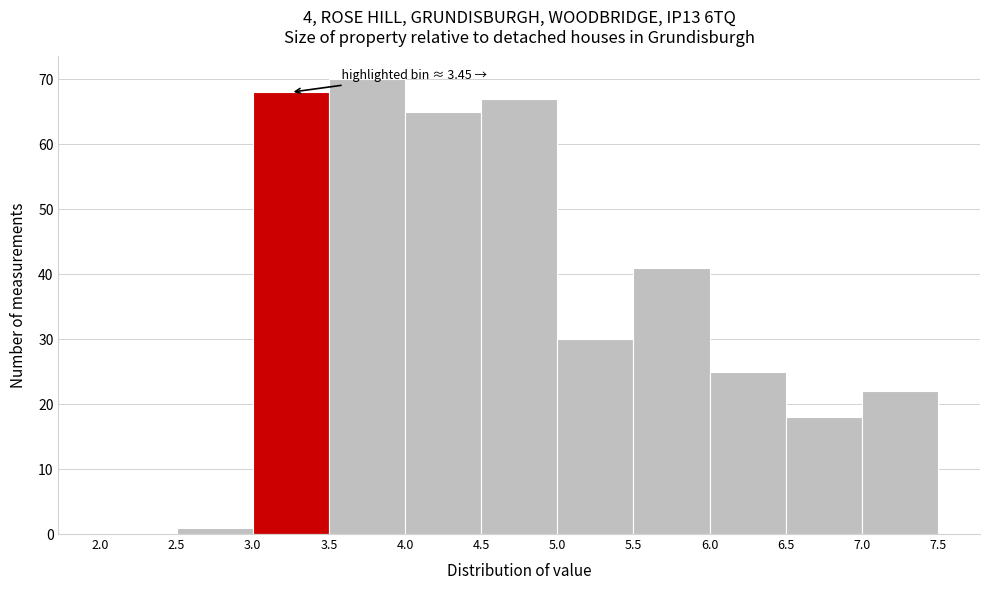

Which range on the x-axis has the tallest bar?

3.5 to 4.0